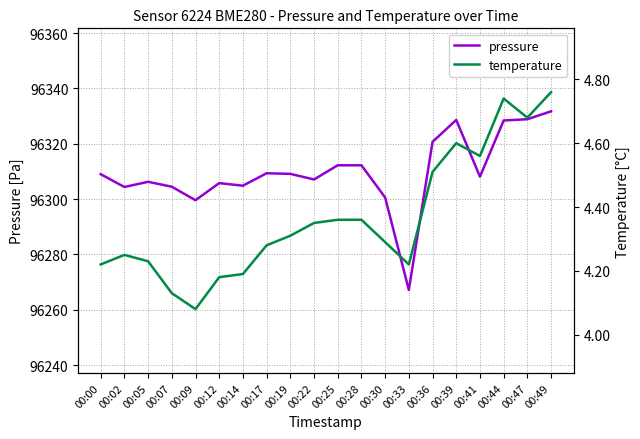

At which label is temperature closest to 4?

00:09